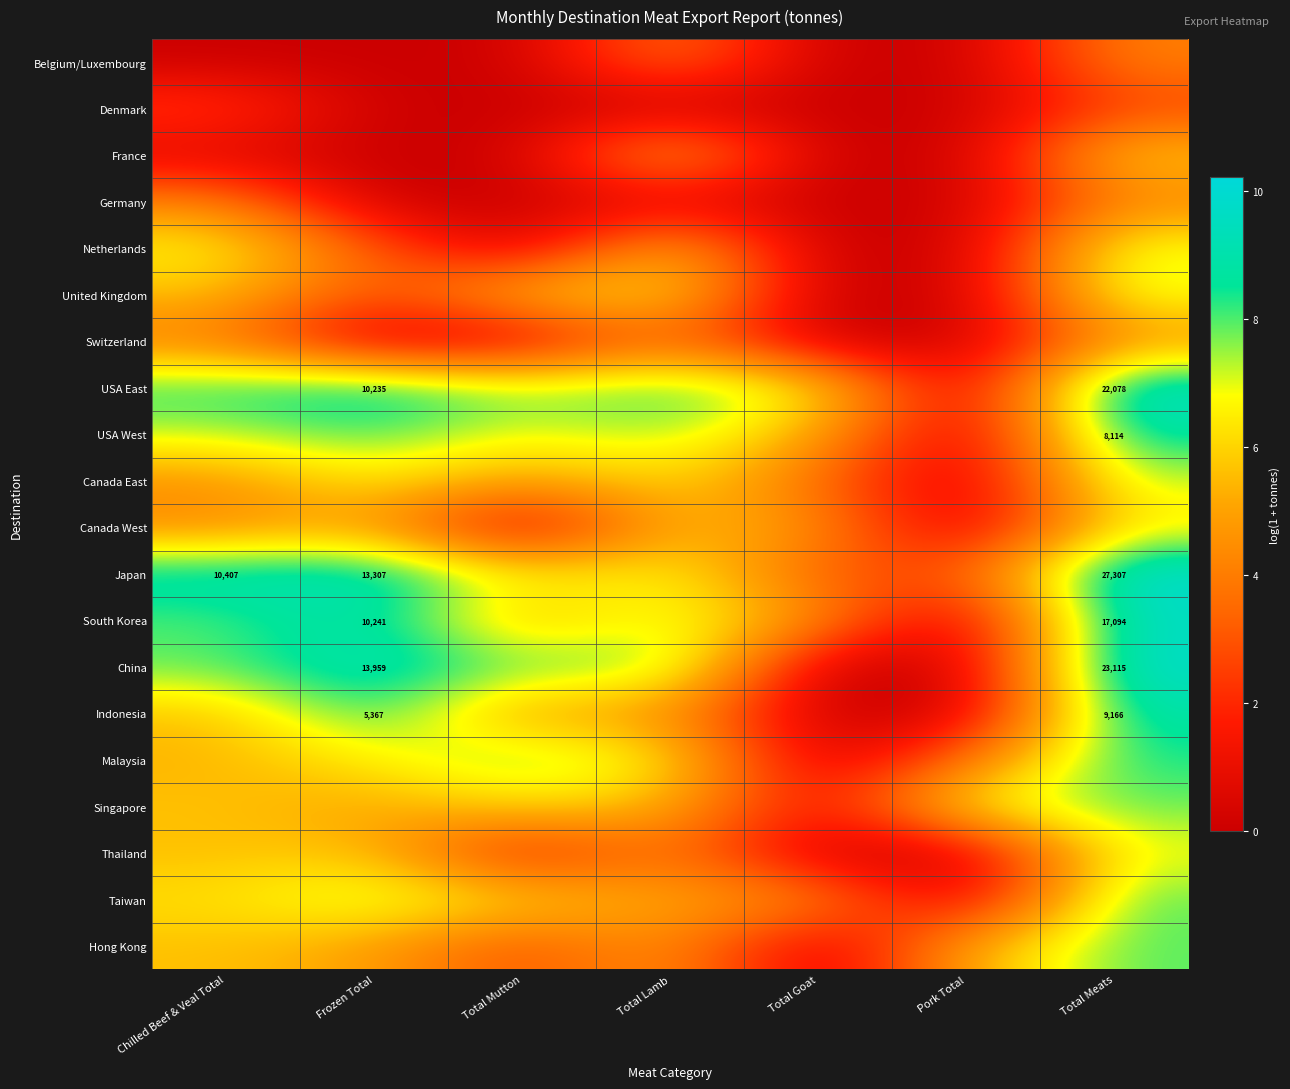

Which category has the highest value across all series?

Total Meats